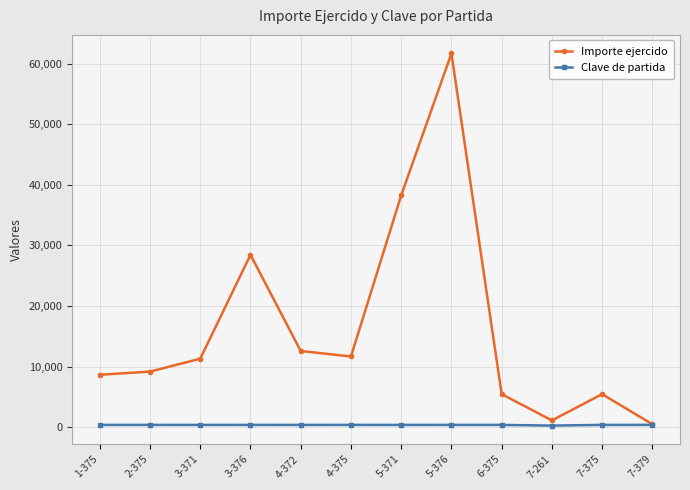

What is the difference between the maximum and minimum values in the Importe ejercido series?

61171.2